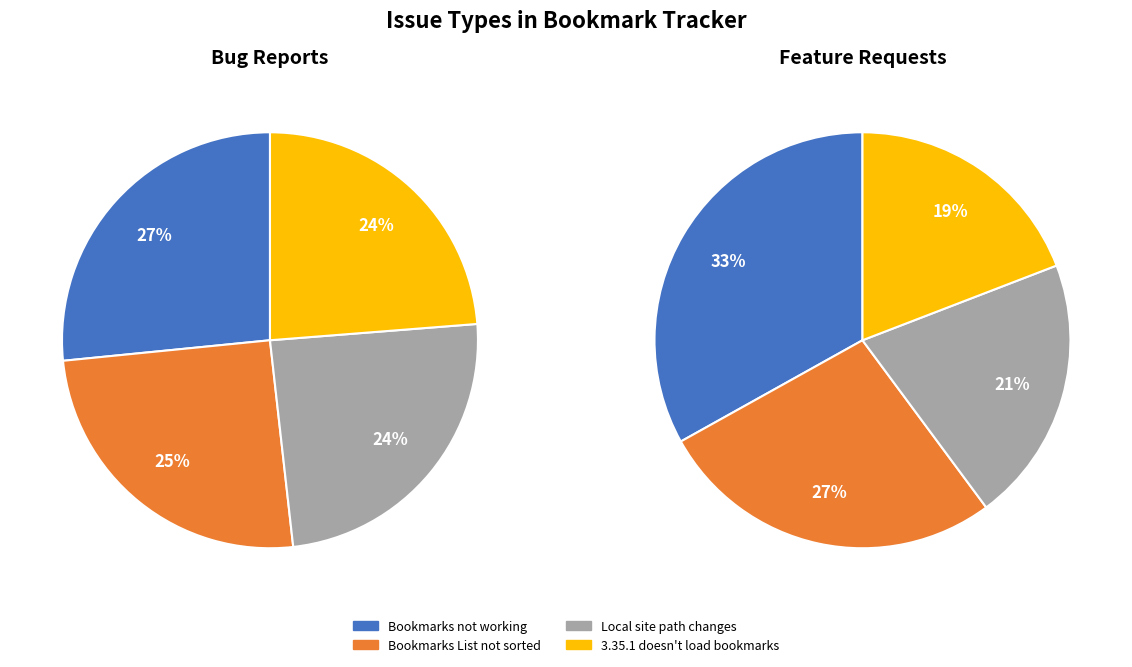

Is the sum of 1 and 2 greater than half?

No